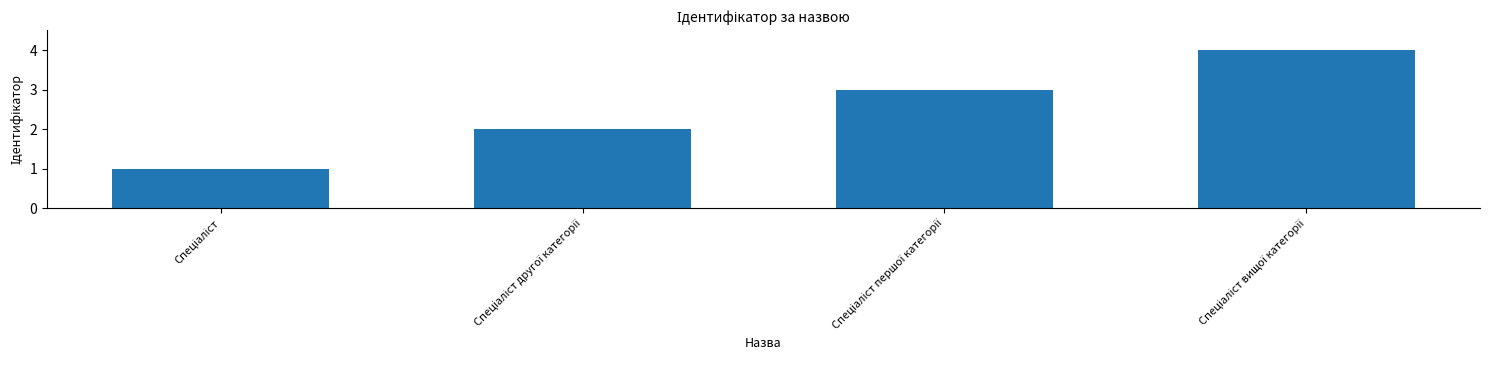

What is the sum of all values?

10